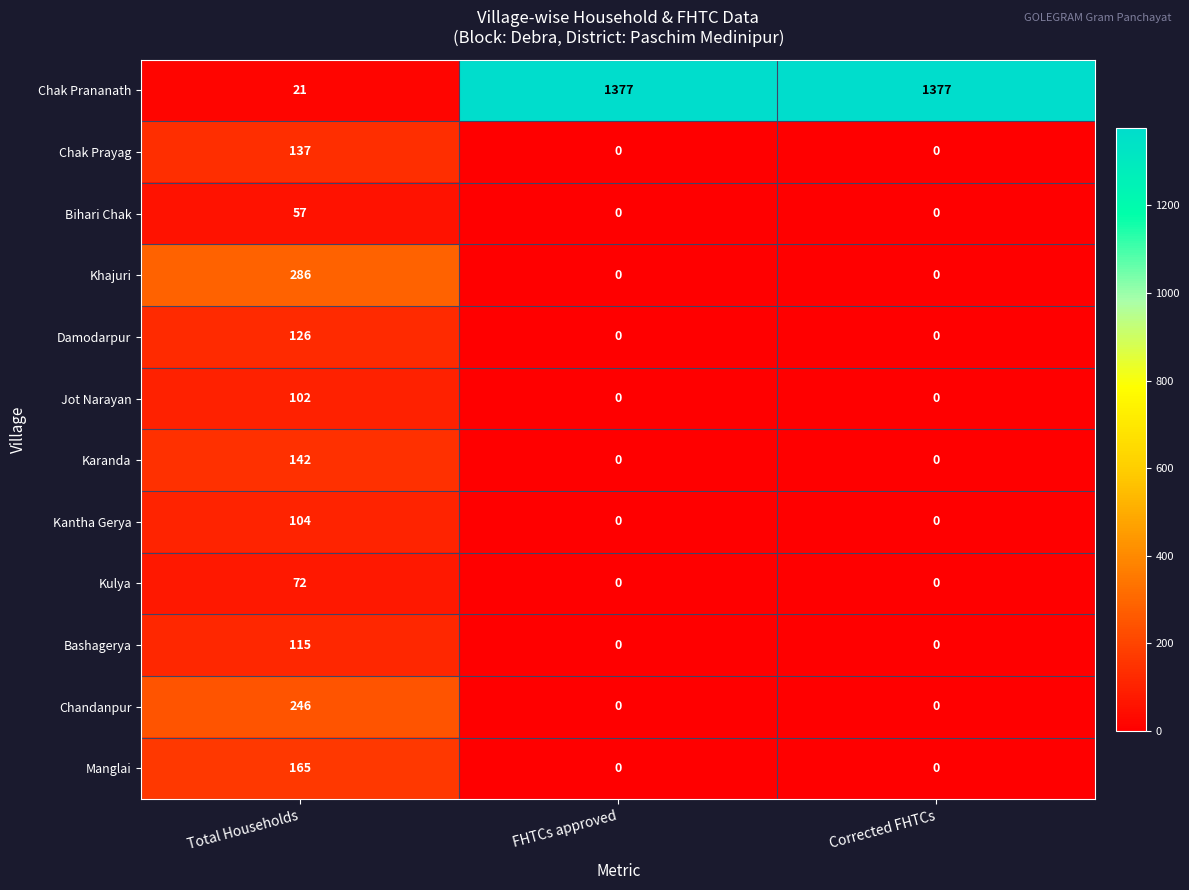

What is the difference between the highest and lowest values at Total Households?

265